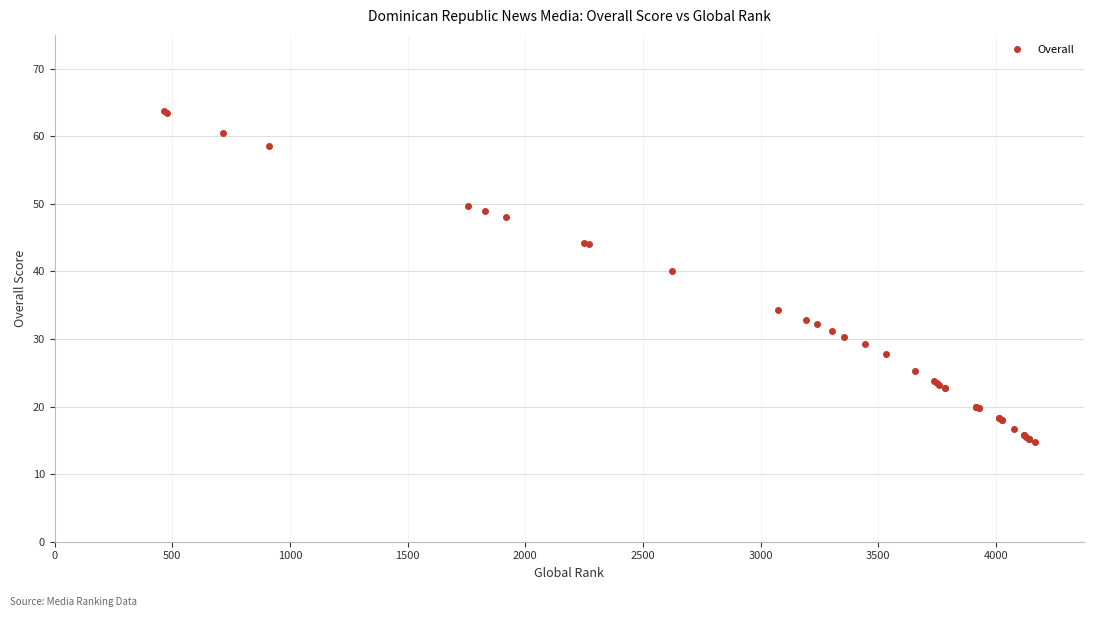

Does the chart have visible grid lines?

Yes